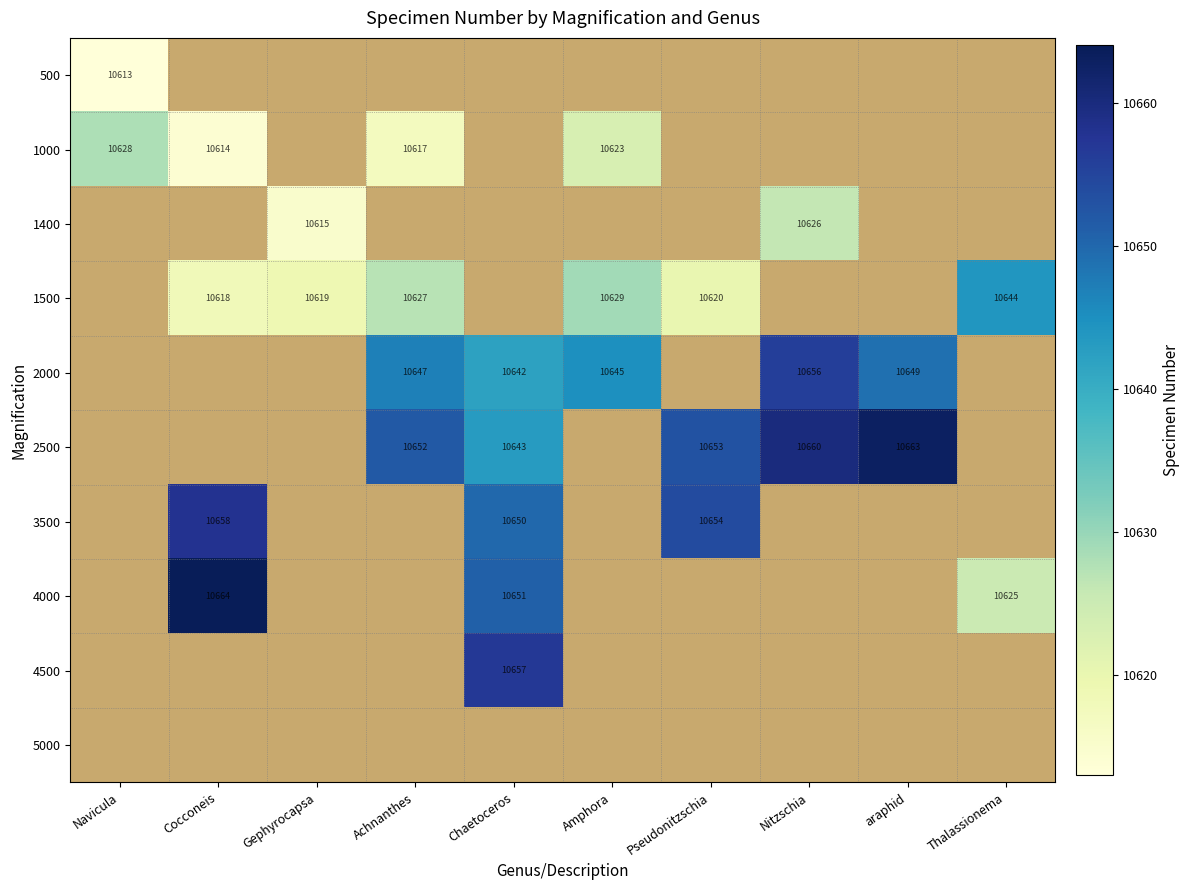

The 3500 series shows 10650 at Chaetoceros. True or false?

True